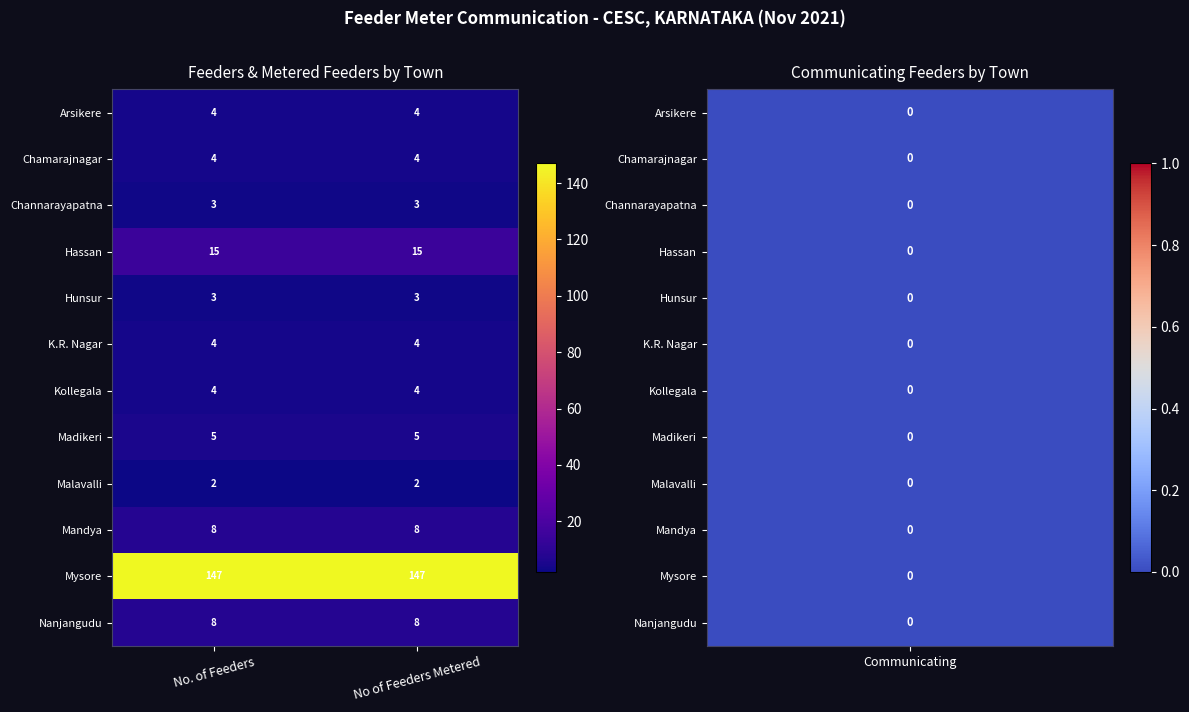

What is the difference between the highest and lowest values at No of Feeders Metered?

145